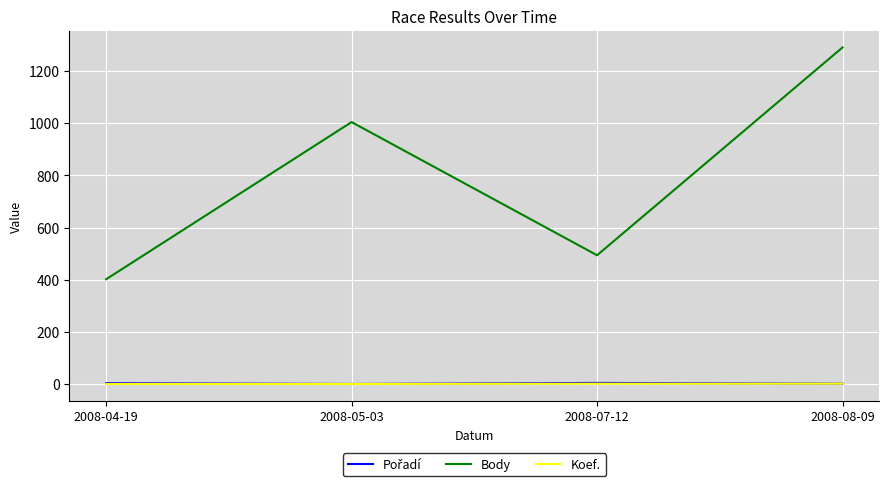

Is this an area chart (filled region under the line)?

No